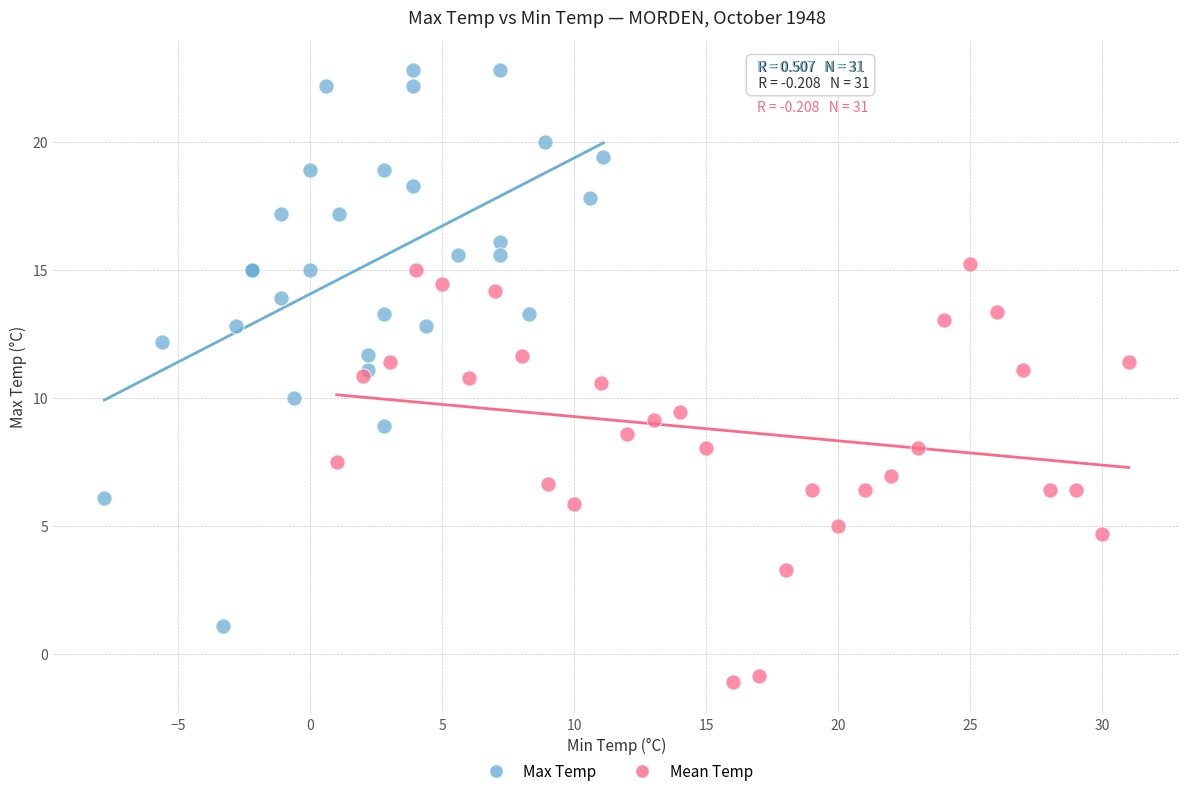

Which series contains the lowest Y value?

Mean Temp